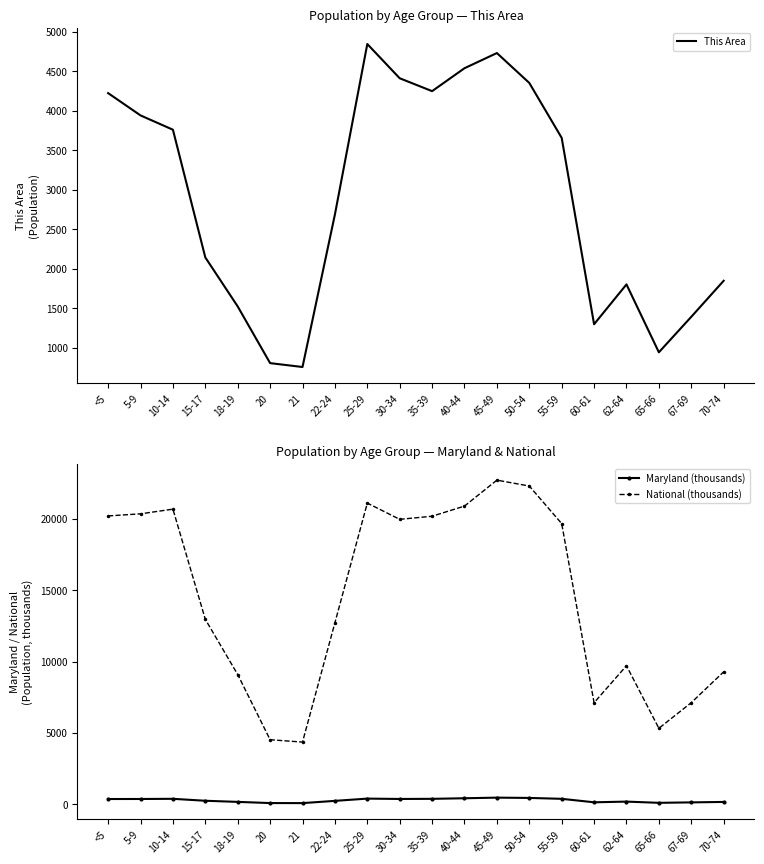

The National (thousands) series shows 35259.4 at 35-39. True or false?

False